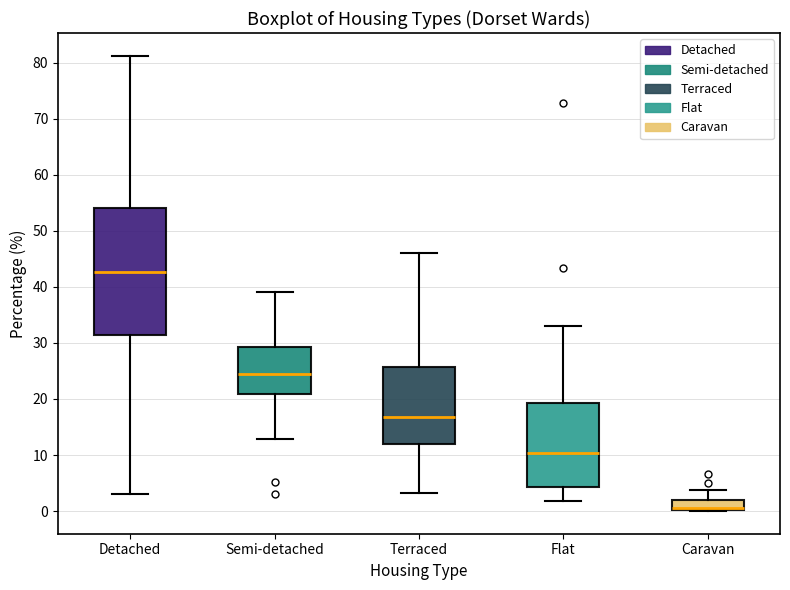

Which box has the highest median line?

Detached